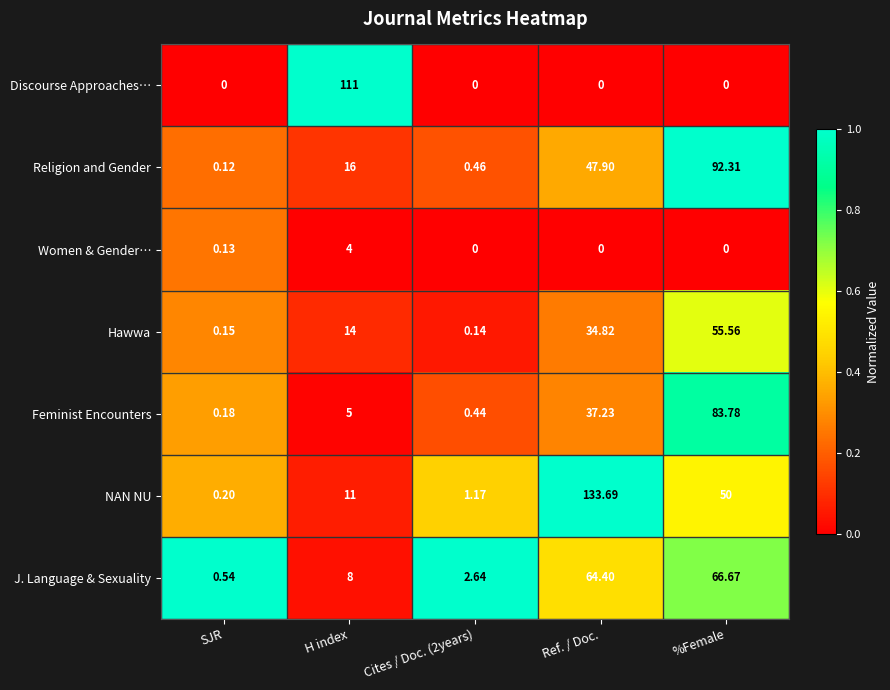

At which label is Women & Gender… closest to 2?

SJR